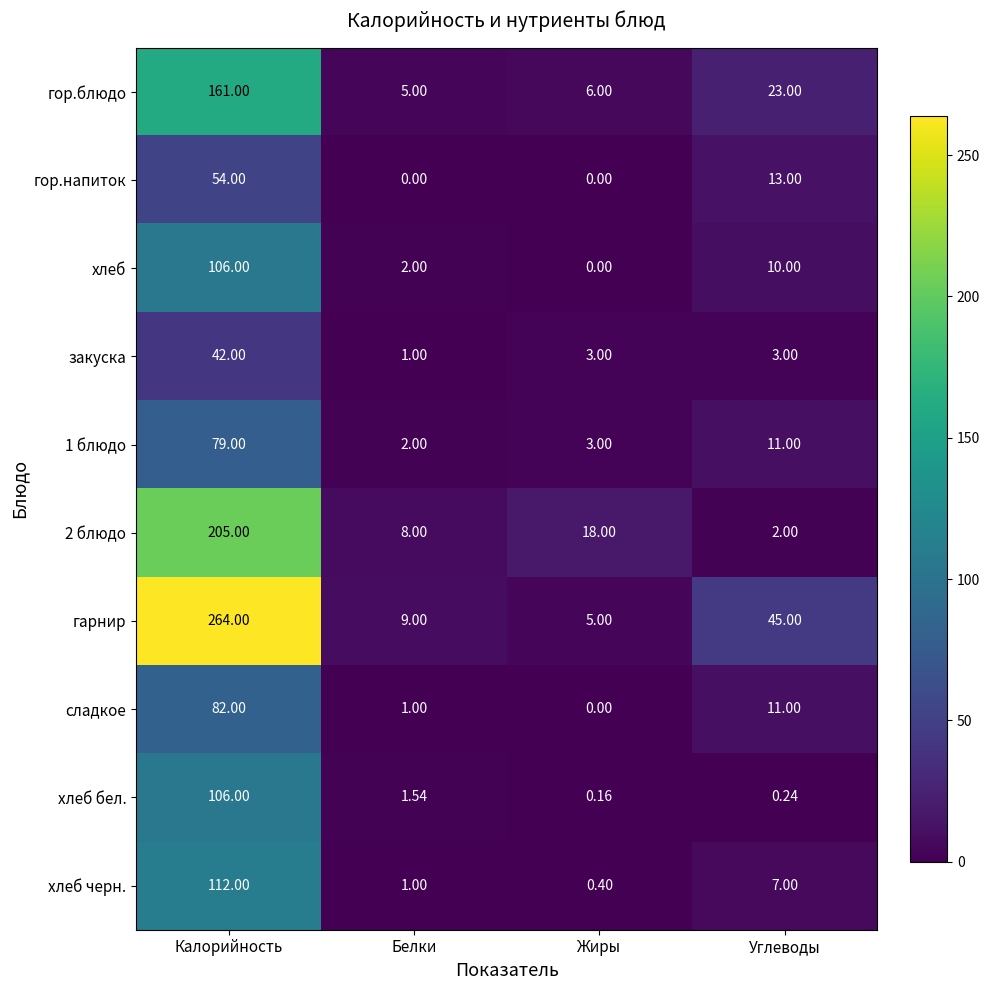

Where is гарнир nearest to the value 134?

Углеводы